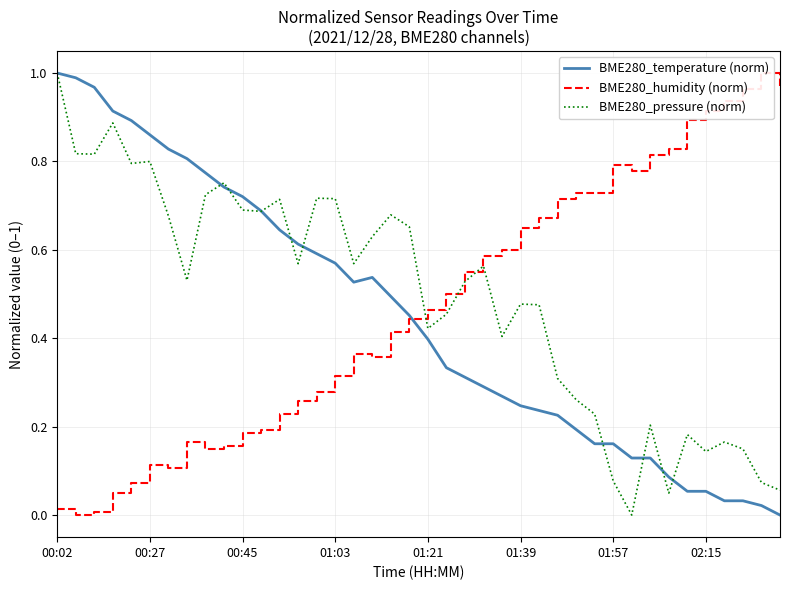

After their last crossing, which series has the higher values: BME280_pressure (norm) or BME280_humidity (norm)?

BME280_humidity (norm)